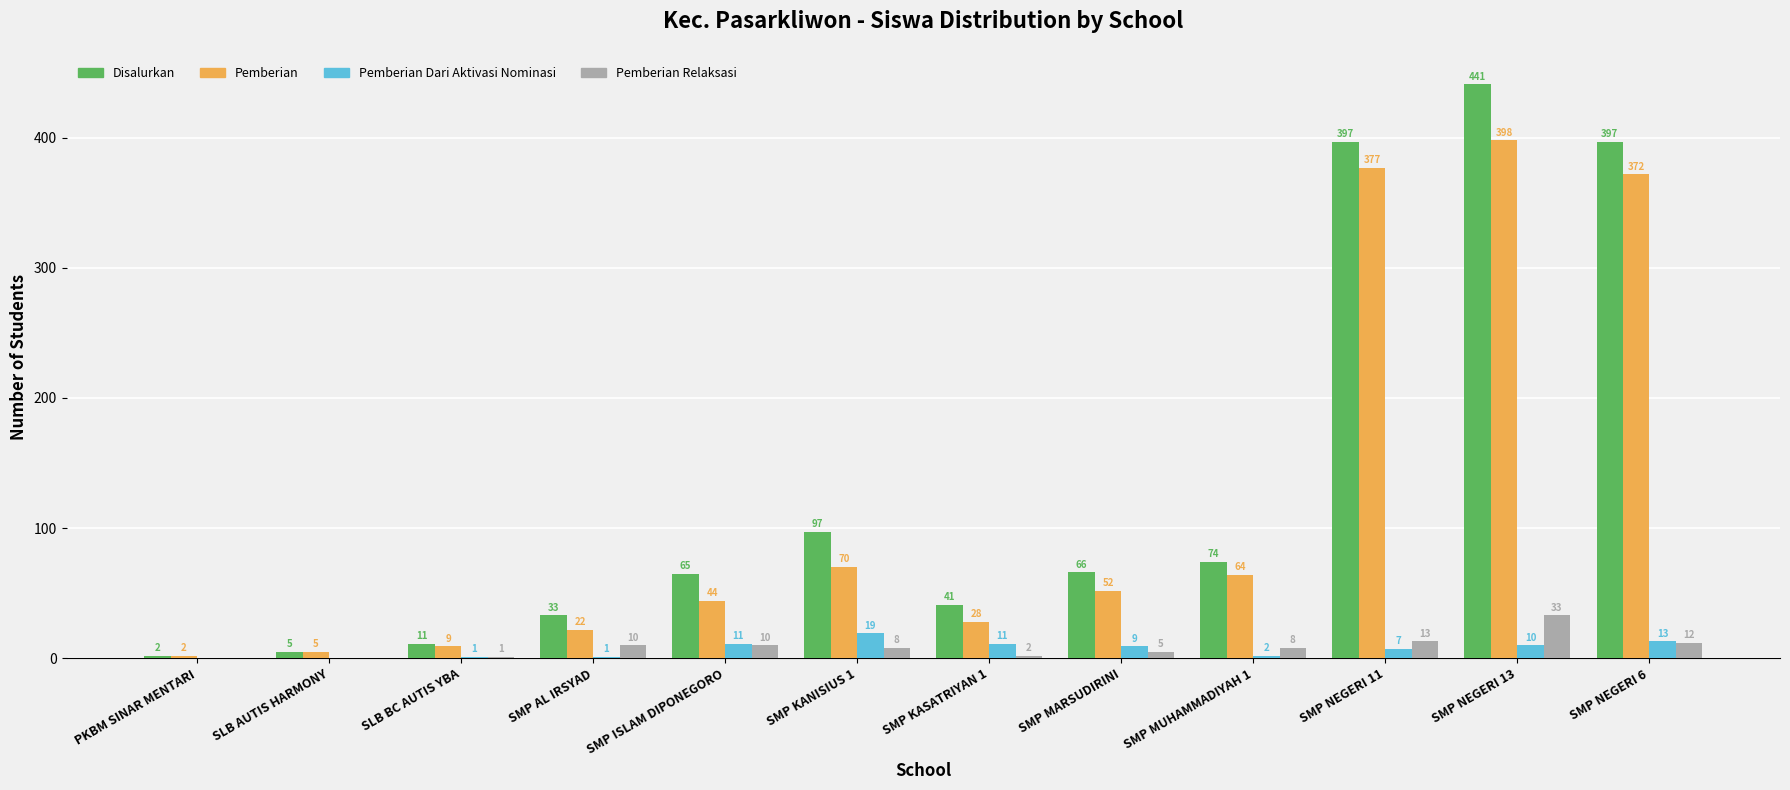

Reading left to right, what are all the values shown in this chart?

Disalurkan: 2	5	11	33	65	97	41	66	74	397	441	397
Pemberian: 2	5	9	22	44	70	28	52	64	377	398	372
Pemberian Dari Aktivasi Nominasi: 0	0	1	1	11	19	11	9	2	7	10	13
Pemberian Relaksasi: 0	0	1	10	10	8	2	5	8	13	33	12